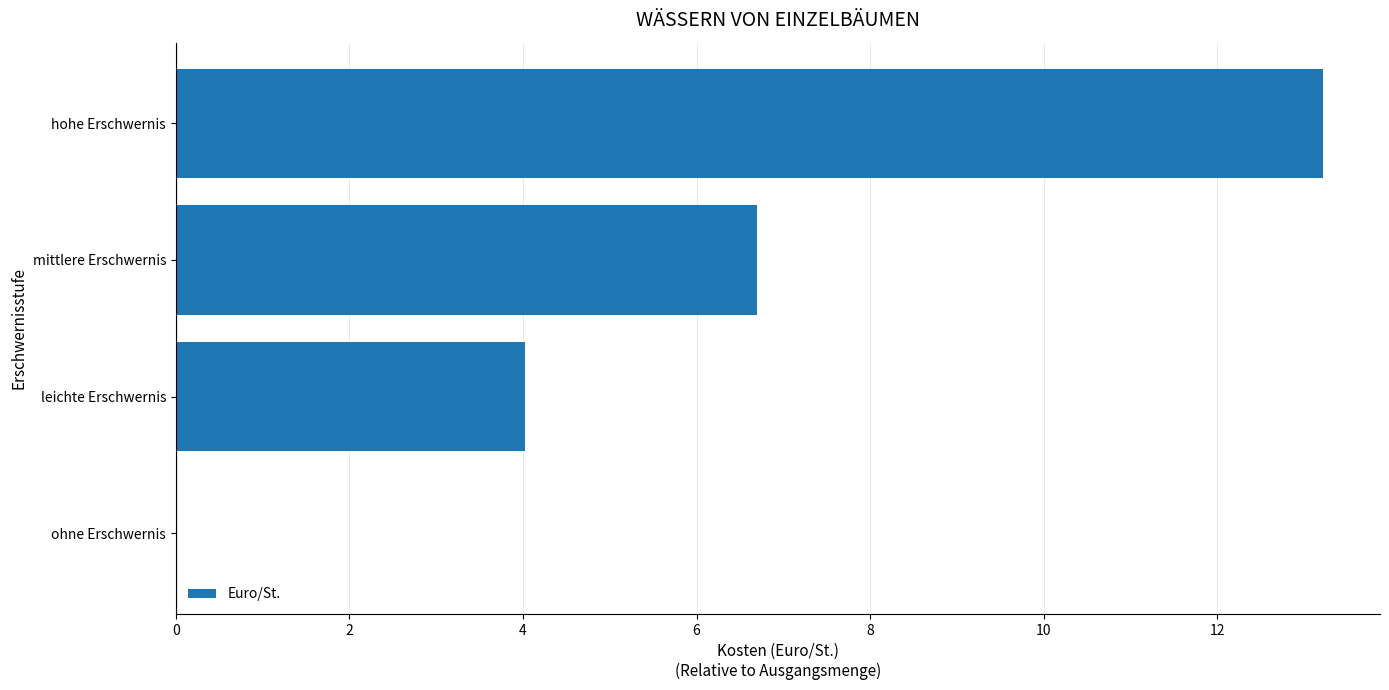

Reading bottom to top, list all the values displayed in this chart.

ohne Erschwernis=0.0	leichte Erschwernis=4.0	mittlere Erschwernis=6.7	hohe Erschwernis=13.2